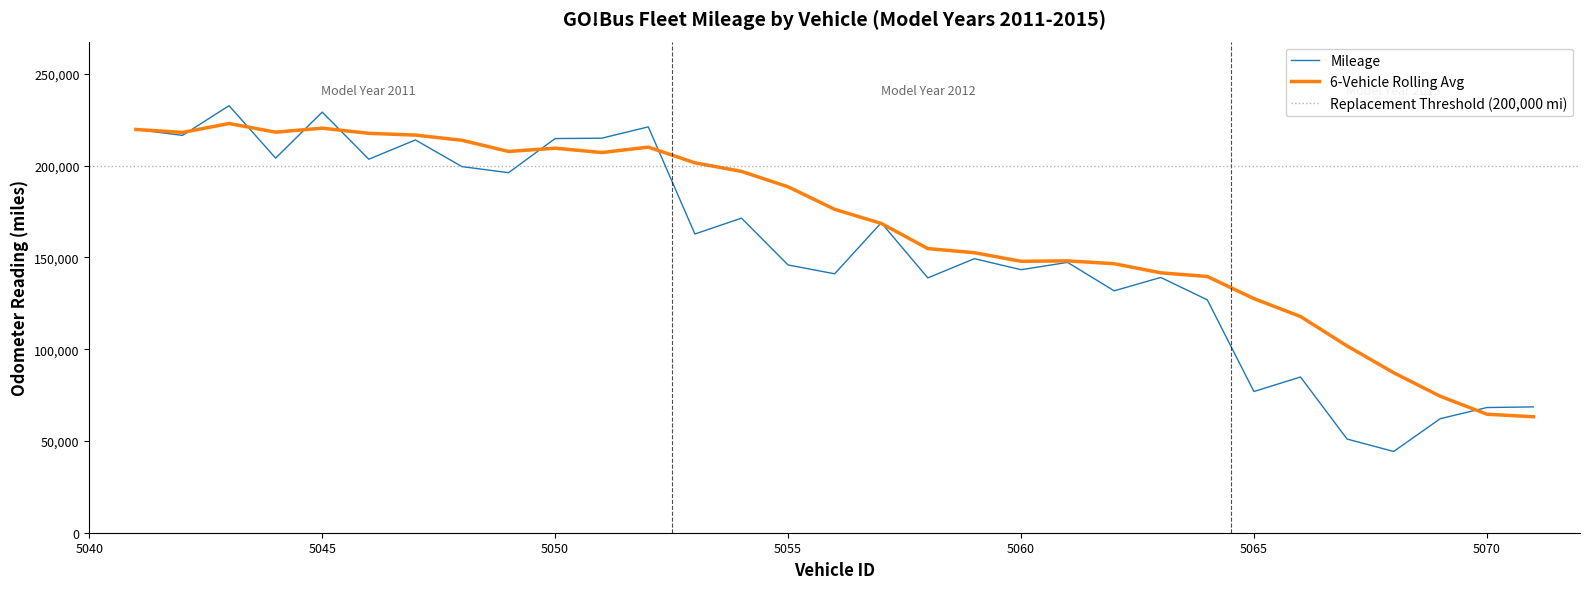

How many data points are less than 149306?

15